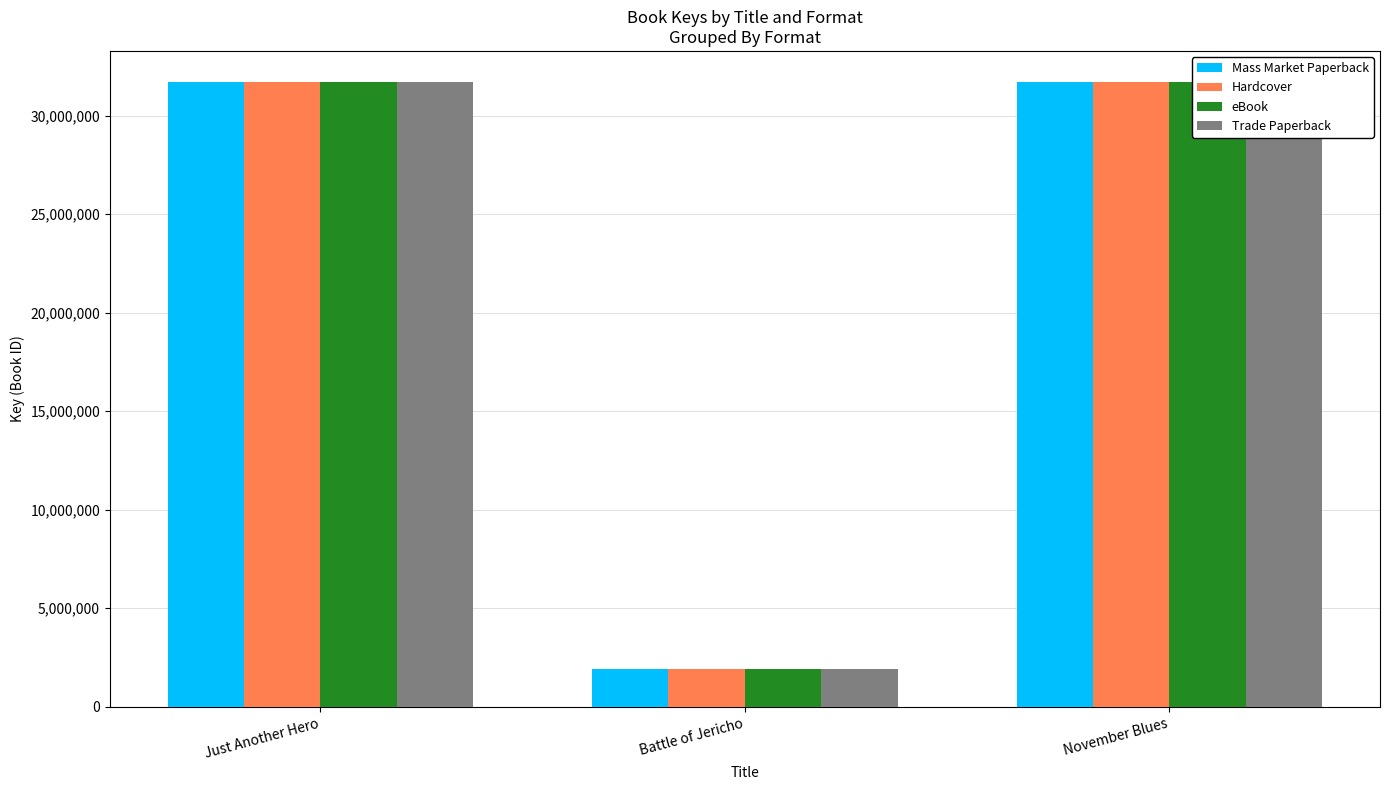

What is the total value across all series at Battle of Jericho?

7632380